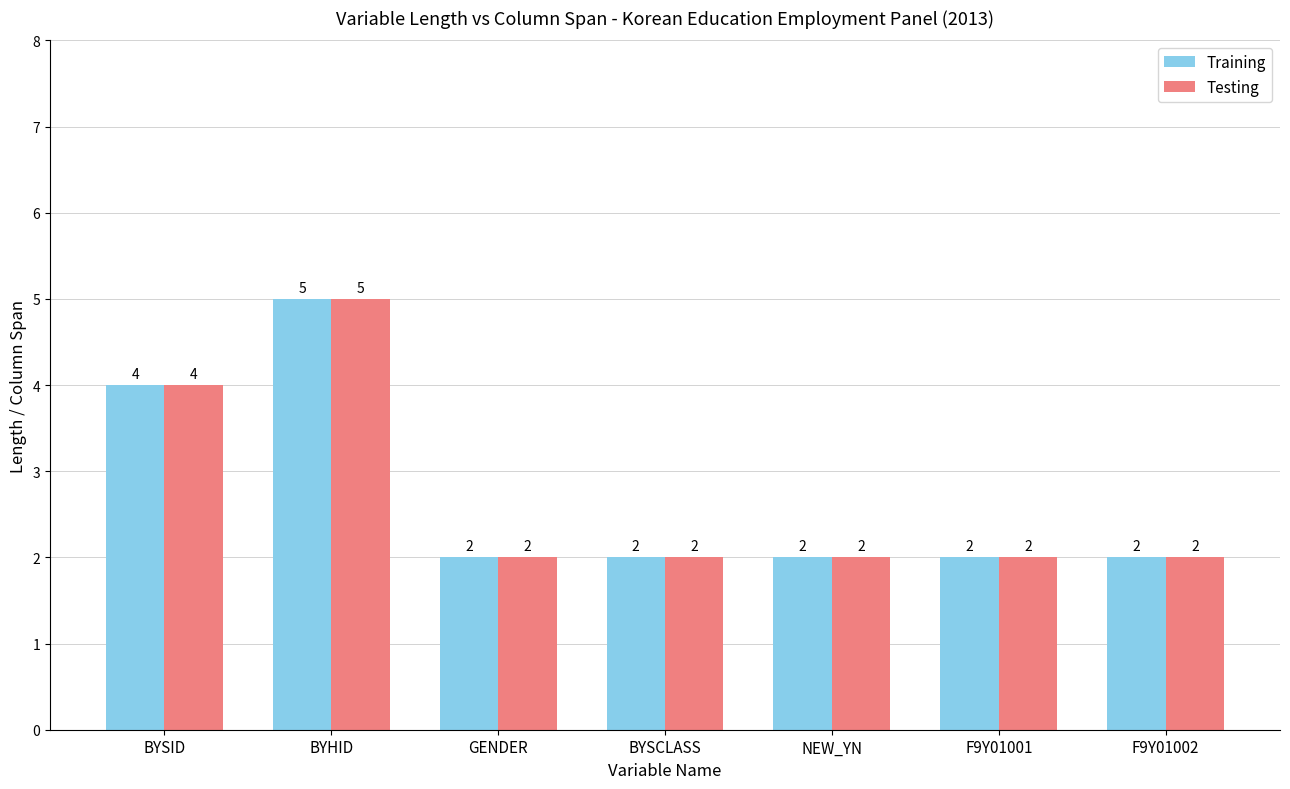

Does the chart contain any negative values?

No